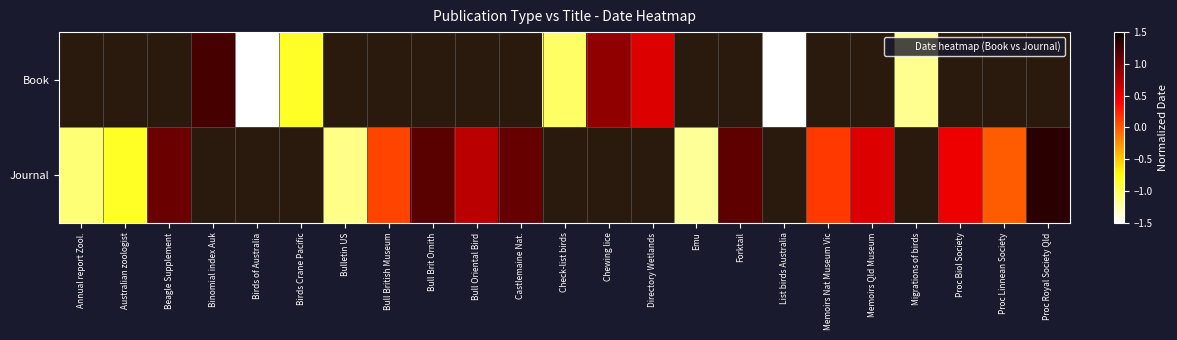

What is the greatest value displayed?

1.4